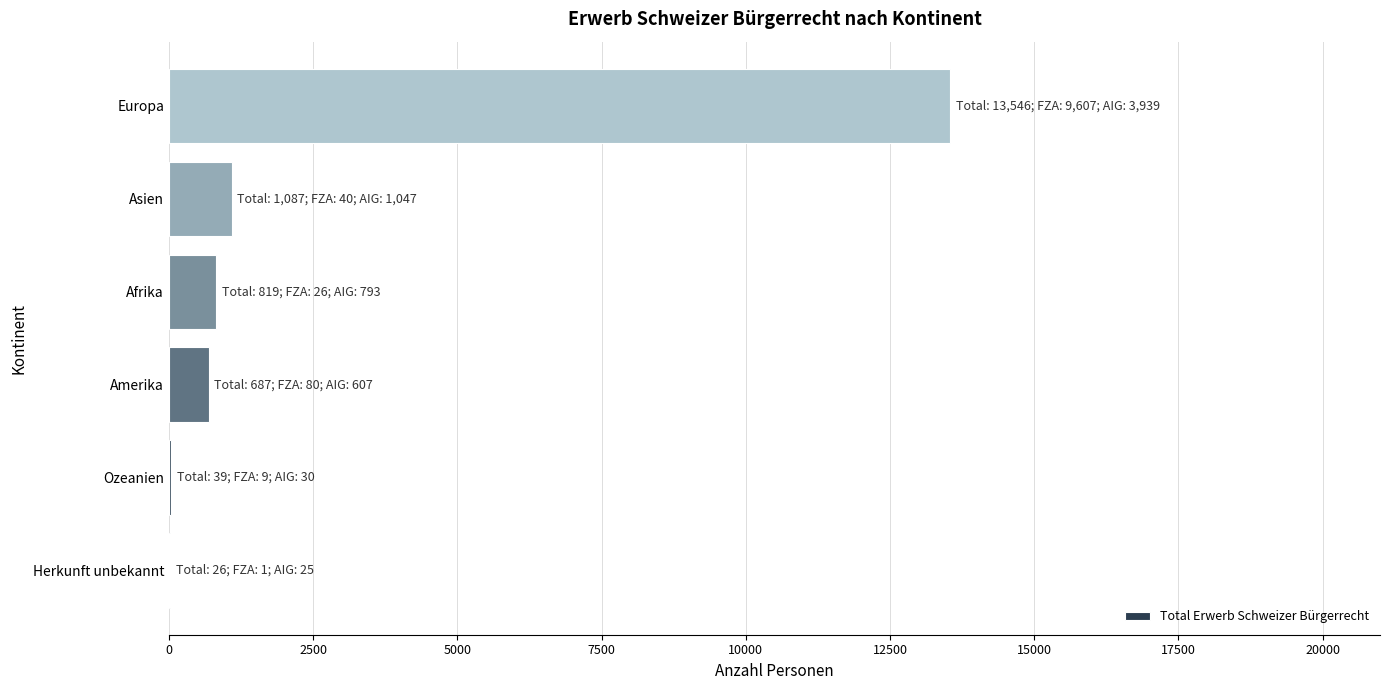

Count the number of categories in the chart.

6